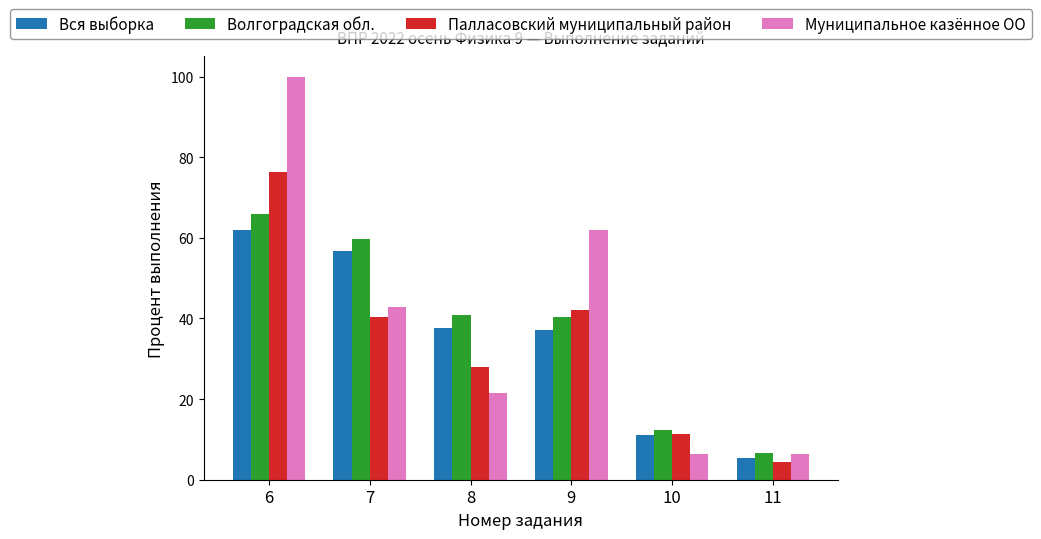

Between 7 and 10, which series saw the biggest shift?

Волгоградская обл.